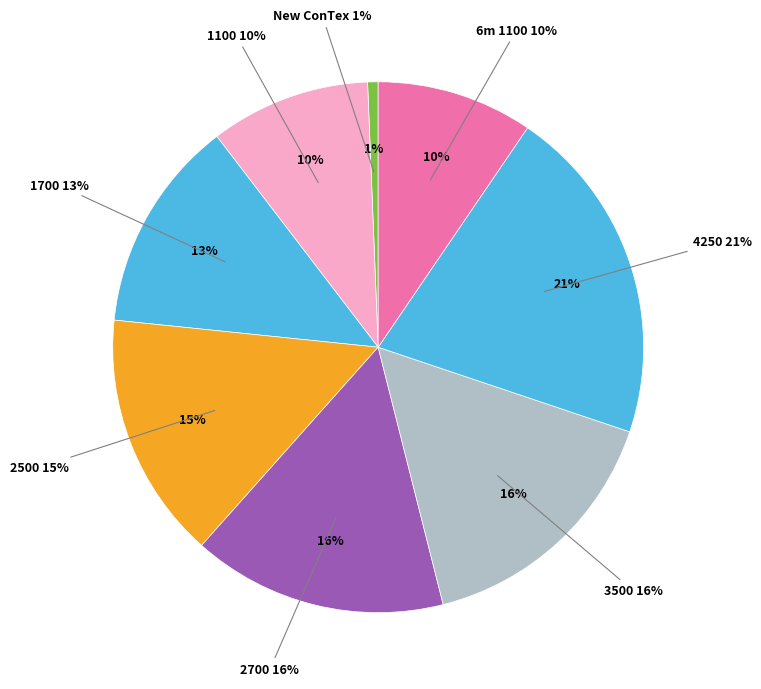

How many slices are in this pie chart?

8